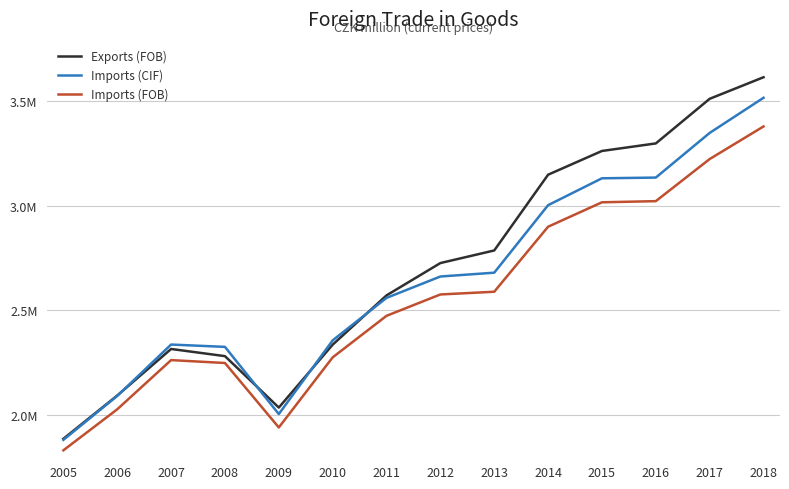

Does the chart have visible grid lines?

Yes